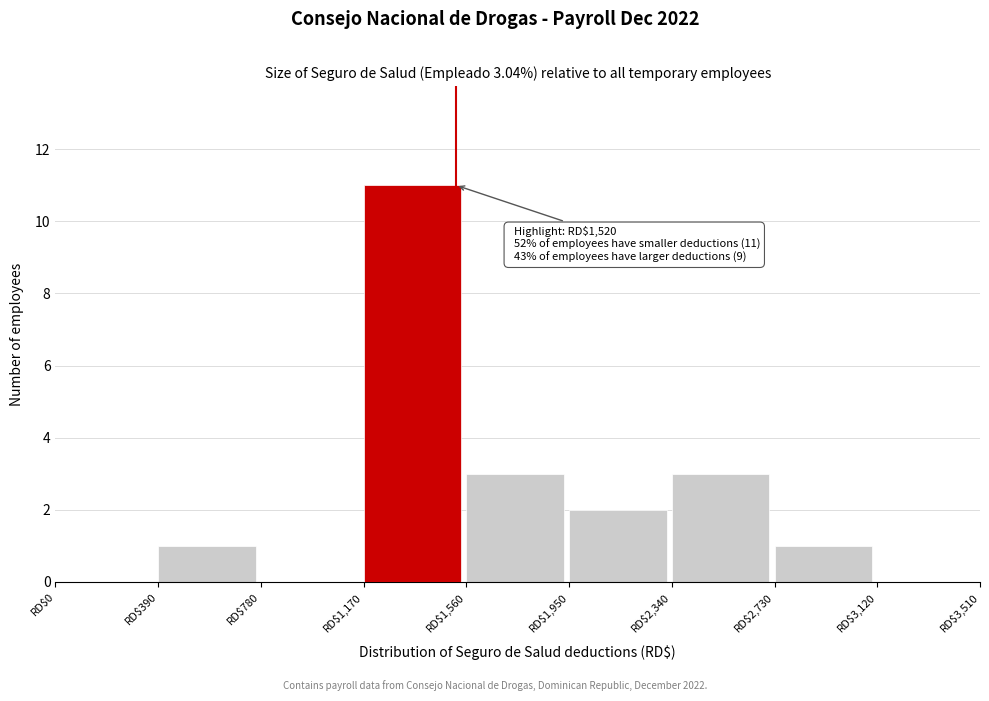

Which range on the x-axis has the tallest bar?

1170 to 1560